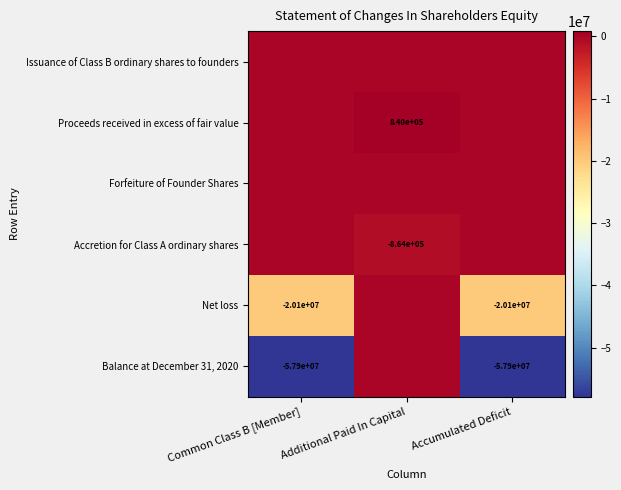

The value of Net loss at Accumulated Deficit is -11658121. True or false?

False